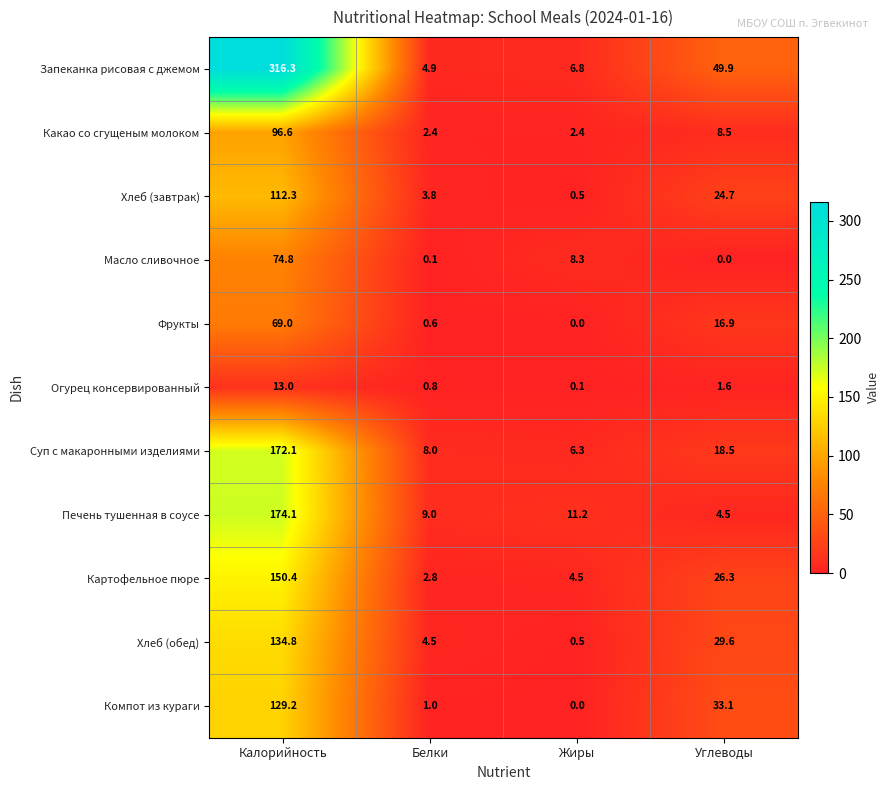

What is the difference between the maximum and minimum values in the Масло сливочное series?

74.8